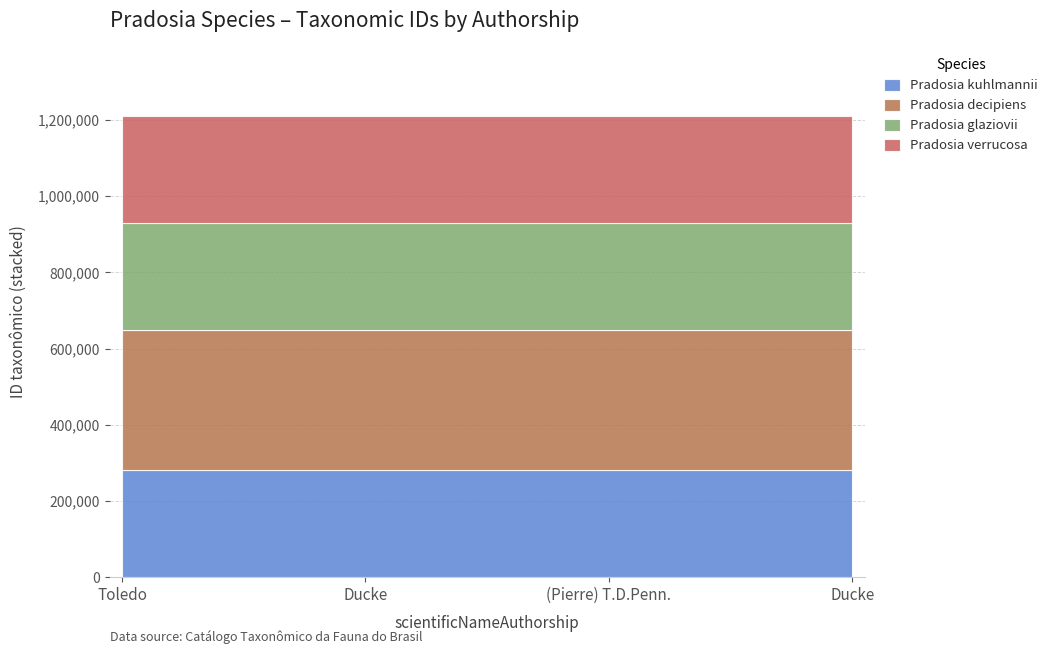

True or false: Pradosia kuhlmannii and Pradosia decipiens intersect in this chart.

False